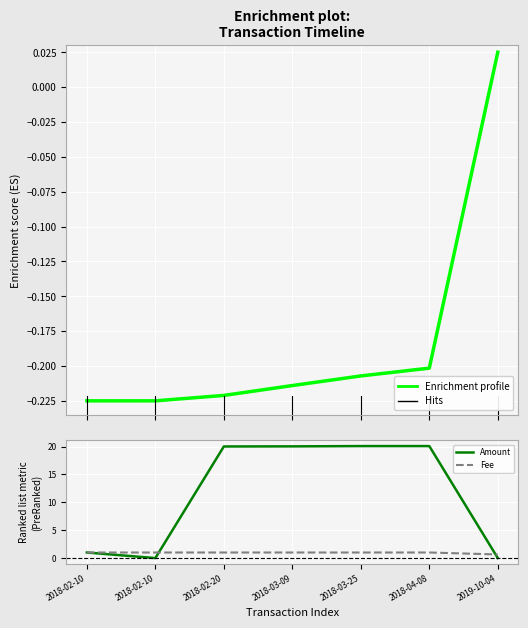

Is the value of Fee at 2018-02-10 greater than the value of Enrichment profile at 2018-03-09?

Yes